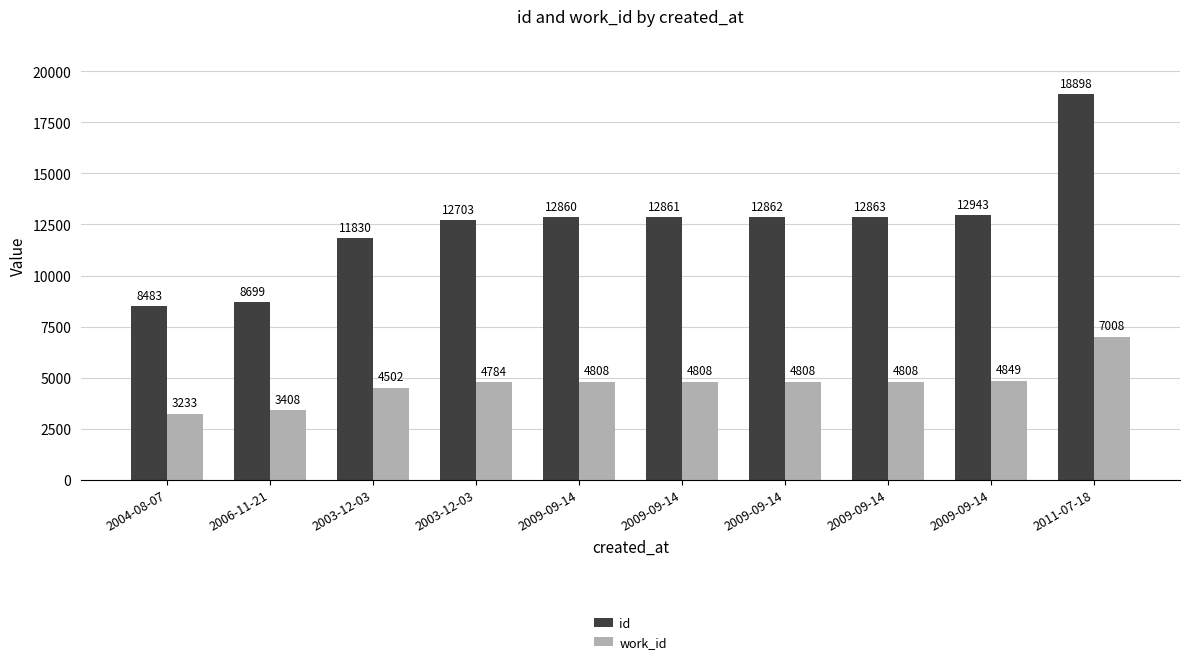

Which series has the largest total across all categories?

id